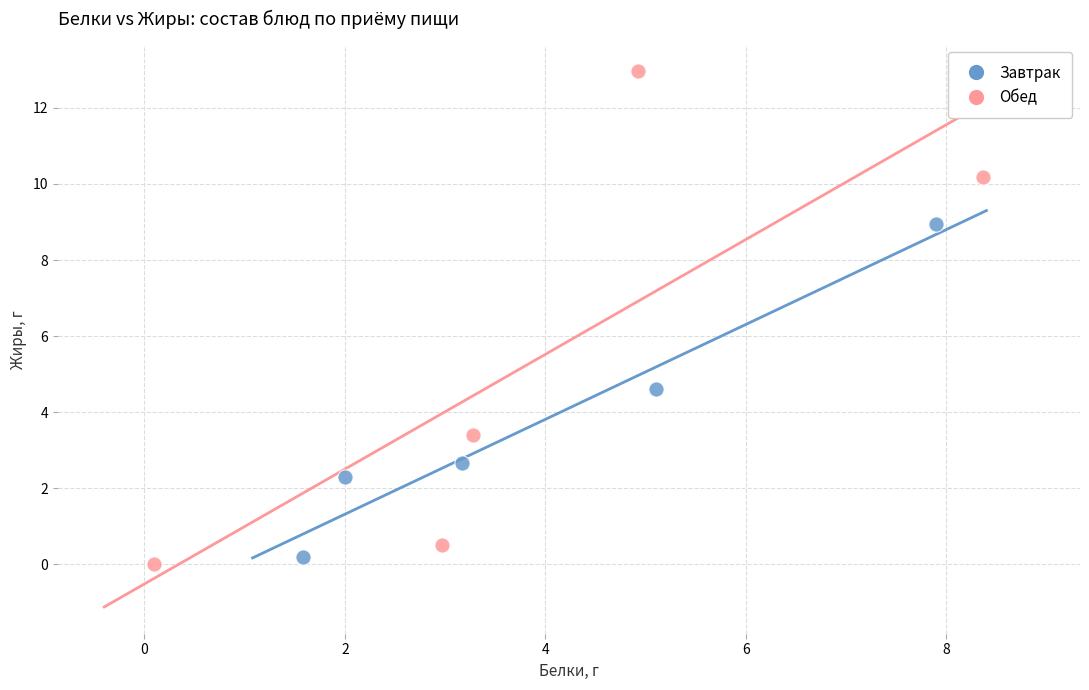

Which series reaches the maximum Y coordinate?

Обед